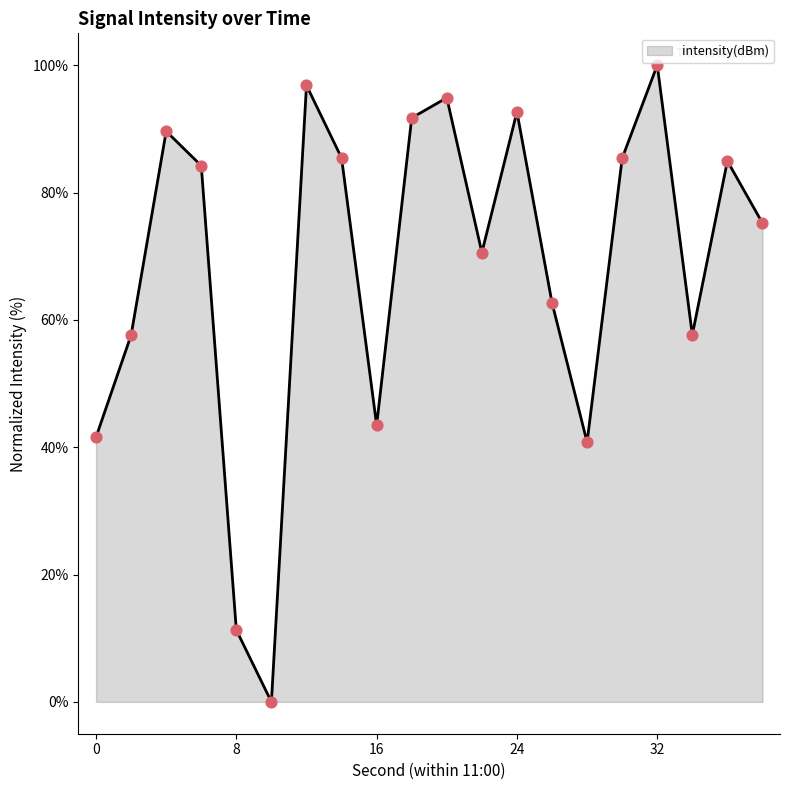

What is the difference between the maximum and minimum values?

100.0